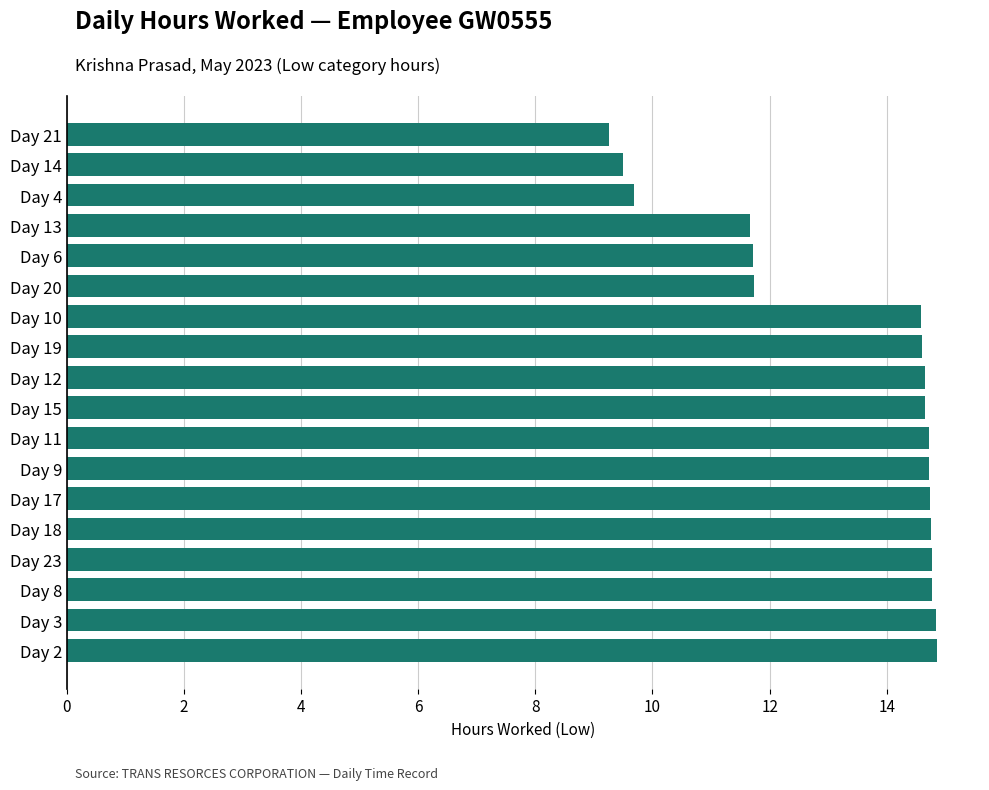

What is the sum of all values?

240.2